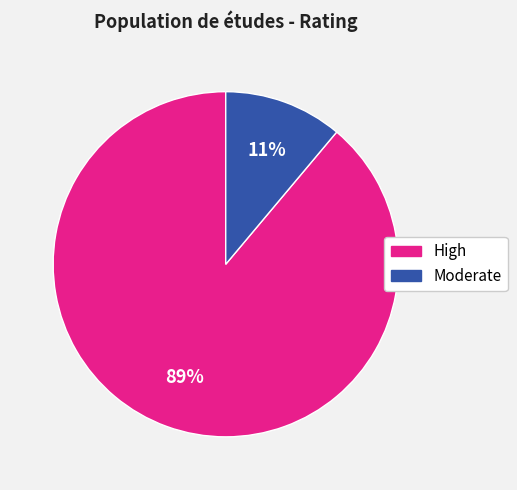

To the nearest percent, what is the difference between the largest and smallest slice percentages?

78%